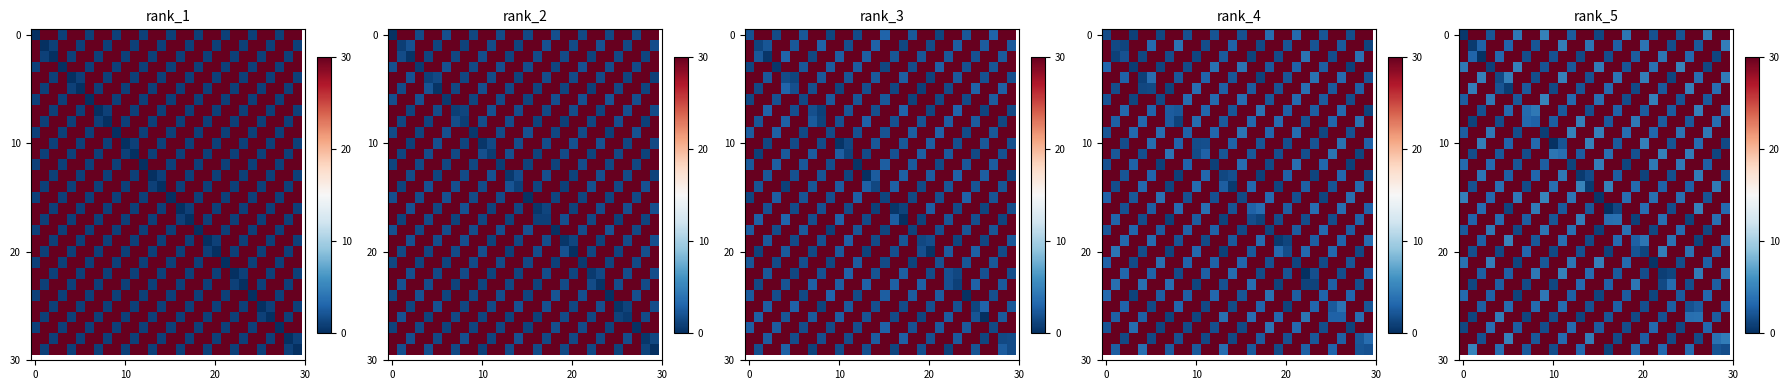

How many data points does each series have?

30